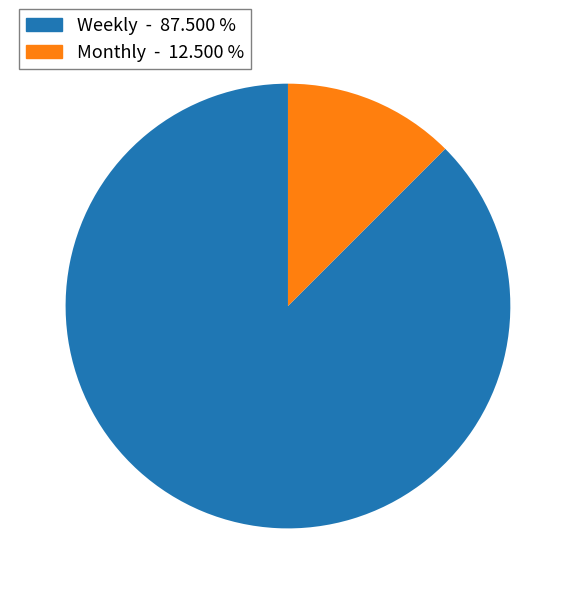

Combined, do Monthly and Weekly account for over 50%?

Yes